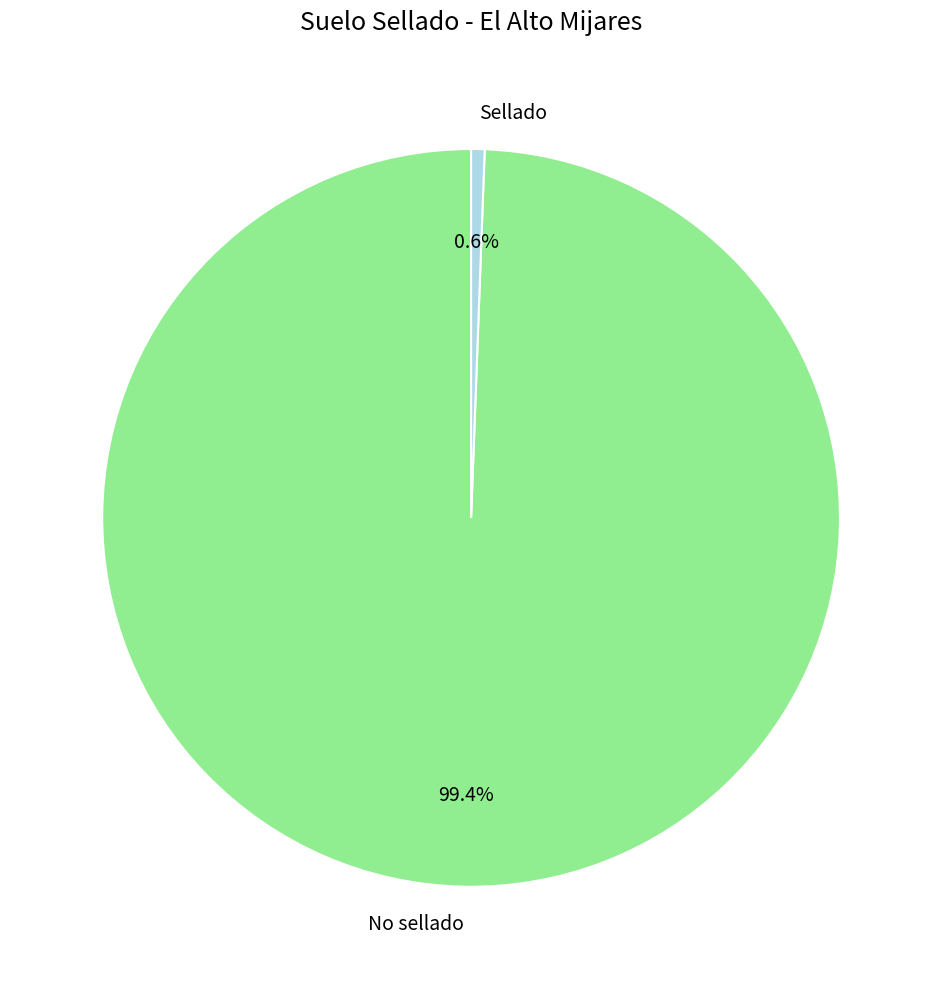

How much of the chart is everything except Sellado?

99.4%